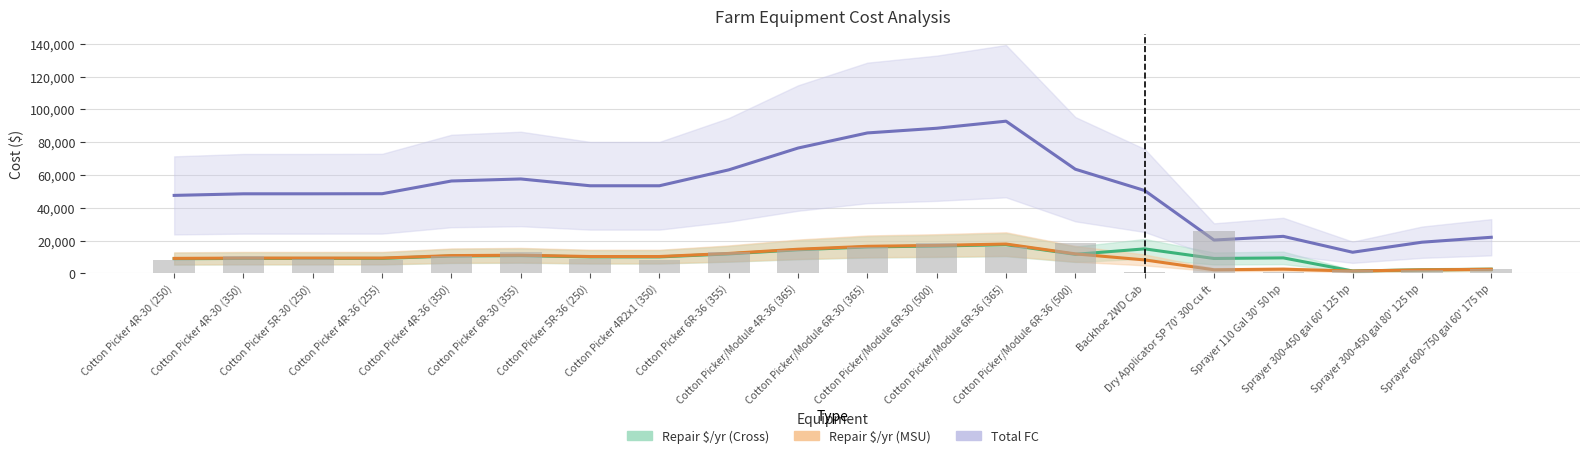

At which label is Repair $/yr (MSU) closest to 9766?

Cotton Picker 5R-36 (250)